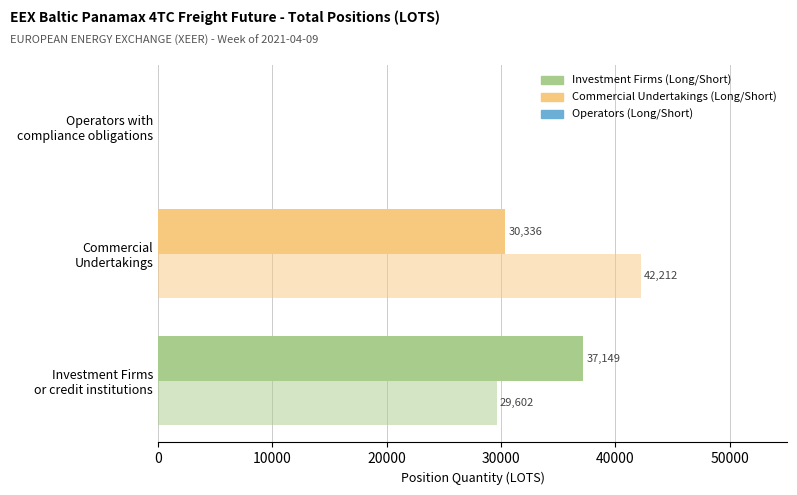

Count the number of categories in the chart.

3